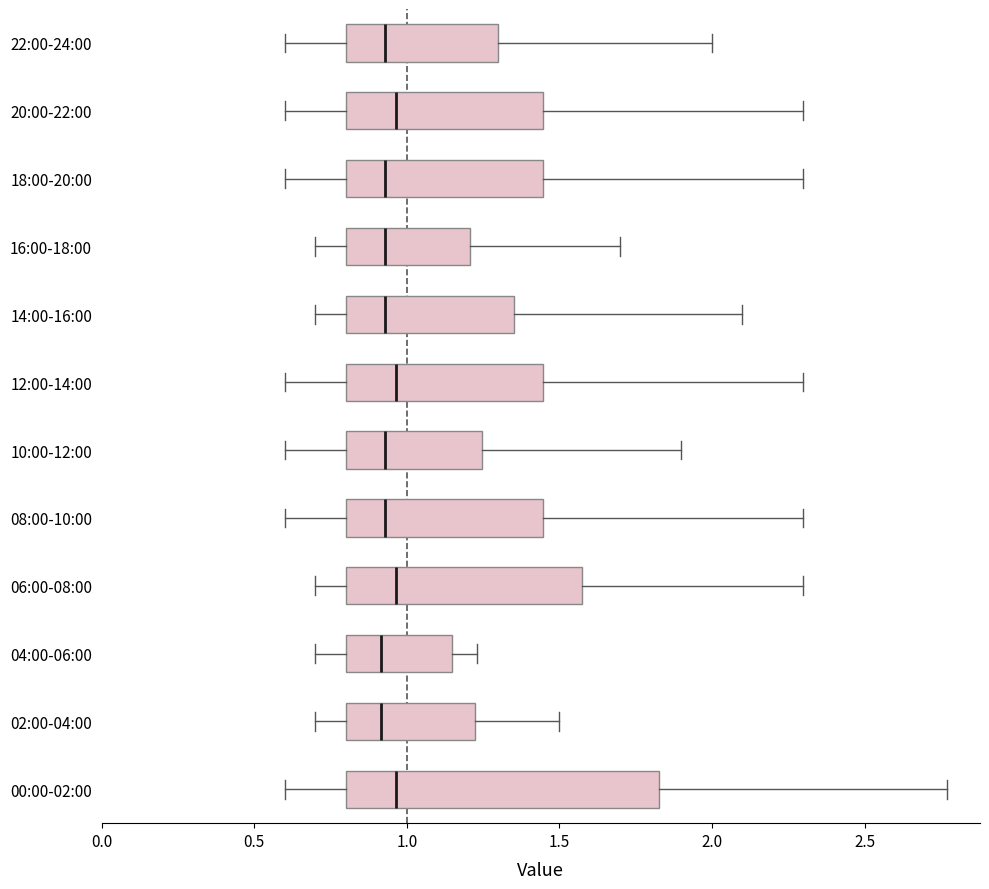

Reading bottom to top, read every box against the x-axis: the position of its median line, the range the box covers, and the ends of its whiskers. The values are not printed on the chart, so give them approximately, as read against the axis.

00:00-02:00: median 0.95, box 0.80 to 1.85, whiskers 0.60 to 2.75
02:00-04:00: median 0.90, box 0.80 to 1.25, whiskers 0.70 to 1.50
04:00-06:00: median 0.90, box 0.80 to 1.15, whiskers 0.70 to 1.25
06:00-08:00: median 0.95, box 0.80 to 1.60, whiskers 0.70 to 2.30
08:00-10:00: median 0.95, box 0.80 to 1.45, whiskers 0.60 to 2.30
10:00-12:00: median 0.95, box 0.80 to 1.25, whiskers 0.60 to 1.90
12:00-14:00: median 0.95, box 0.80 to 1.45, whiskers 0.60 to 2.30
14:00-16:00: median 0.95, box 0.80 to 1.35, whiskers 0.70 to 2.10
16:00-18:00: median 0.95, box 0.80 to 1.20, whiskers 0.70 to 1.70
18:00-20:00: median 0.95, box 0.80 to 1.45, whiskers 0.60 to 2.30
20:00-22:00: median 0.95, box 0.80 to 1.45, whiskers 0.60 to 2.30
22:00-24:00: median 0.95, box 0.80 to 1.30, whiskers 0.60 to 2.00